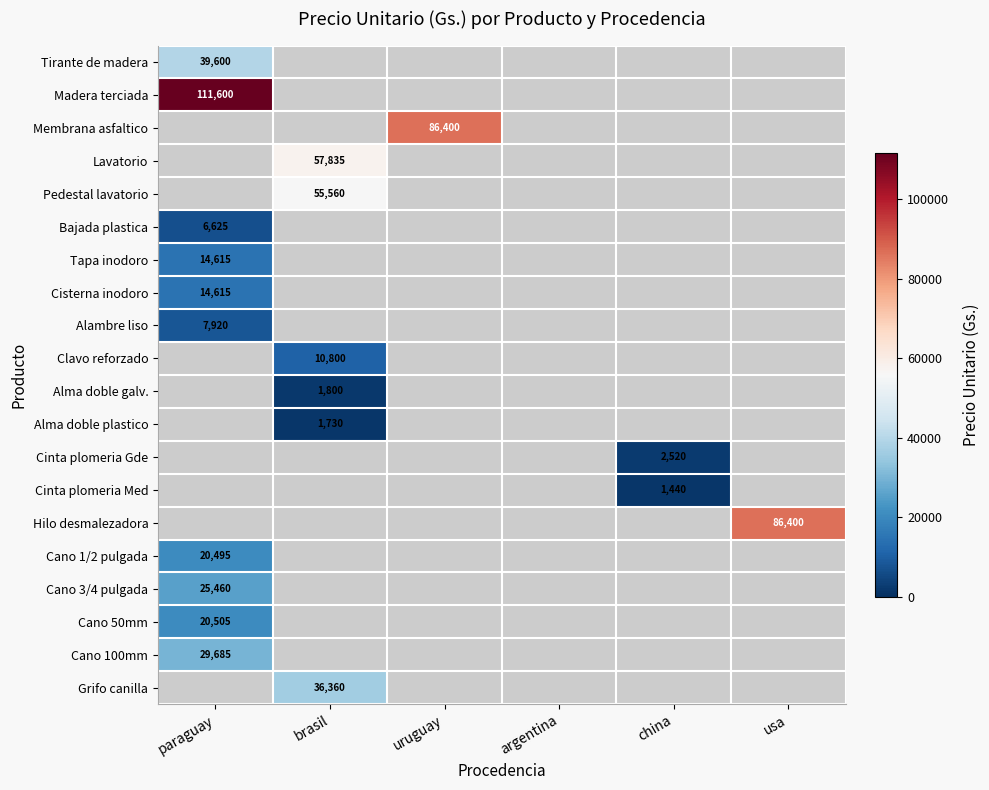

Is it true that Alma doble plastico equals 2477.4 at brasil?

False